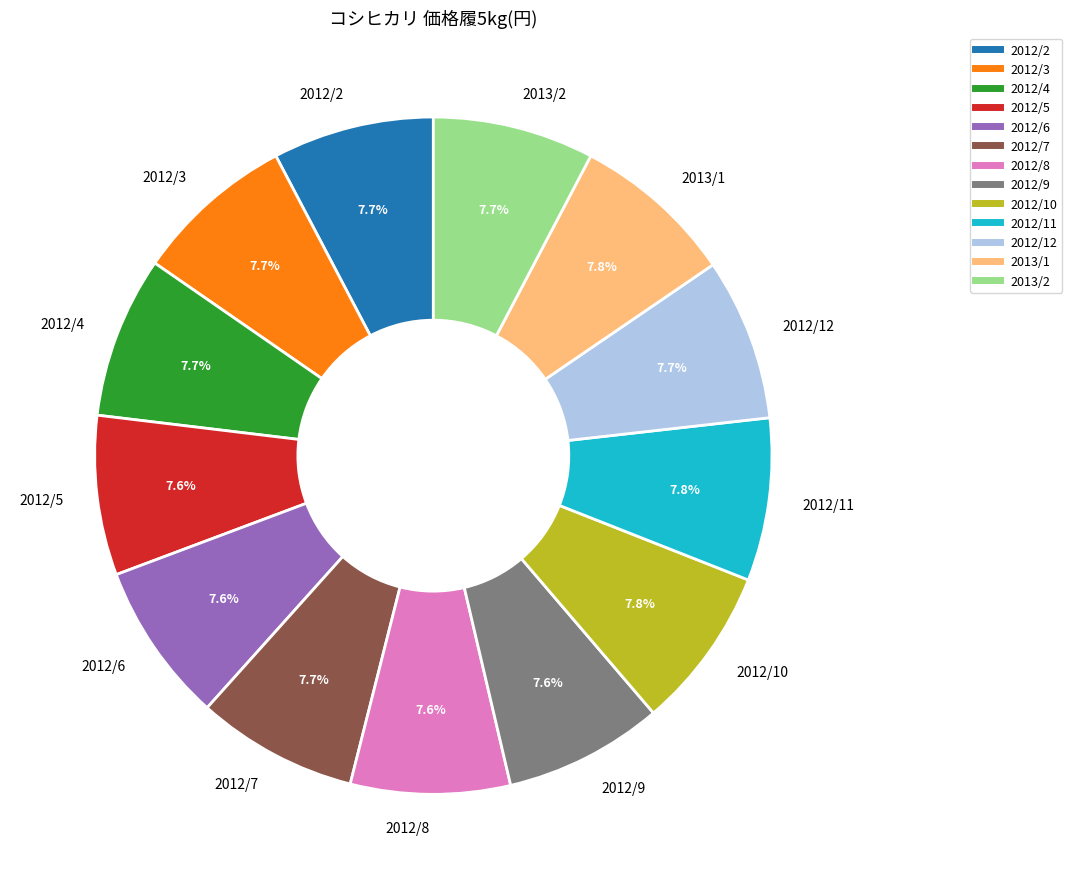

To the nearest percent, what portion does 2013/2 represent?

8%